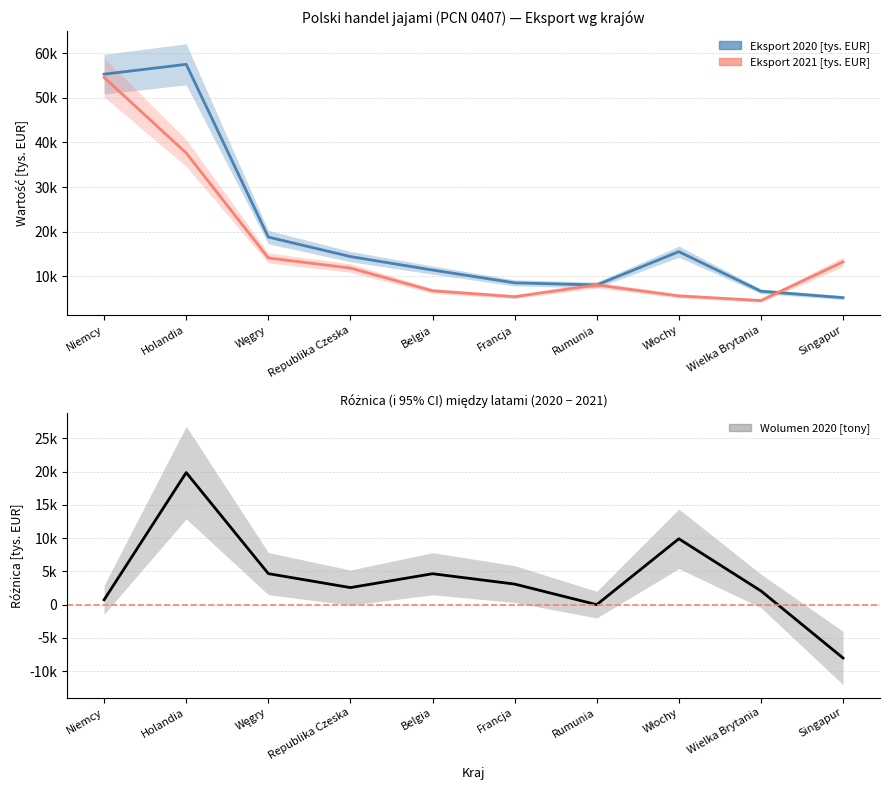

How many intersections are there between Eksport 2021 [tys. EUR] and Wolumen 2020 [tony]?

2